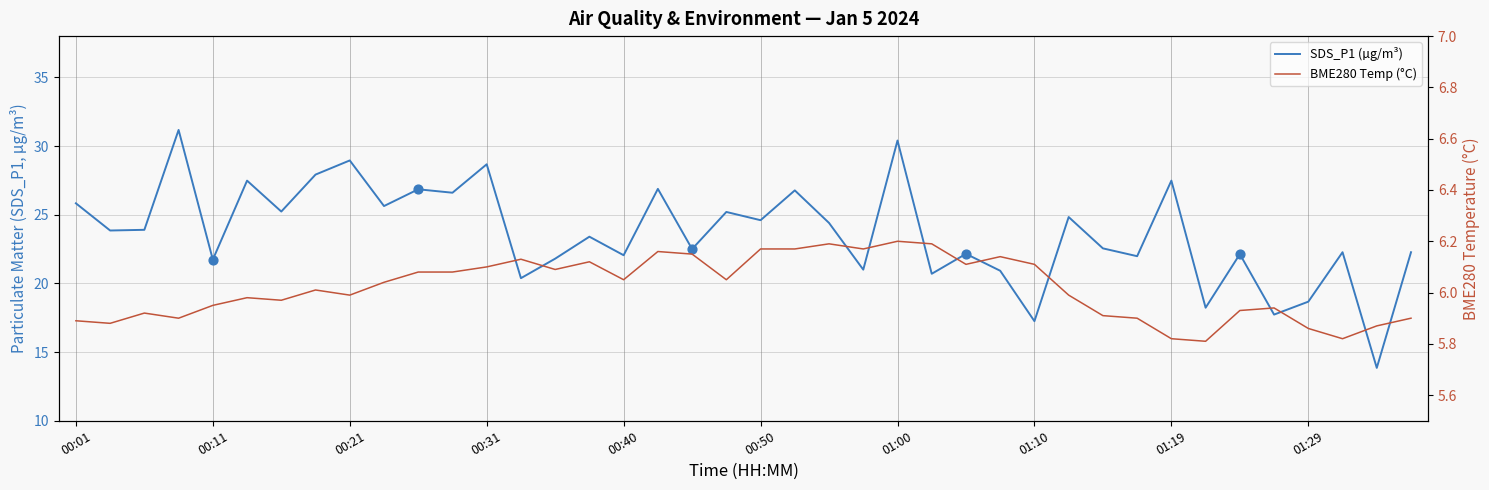

Which series reaches the maximum Y coordinate?

SDS_P1 (µg/m³)